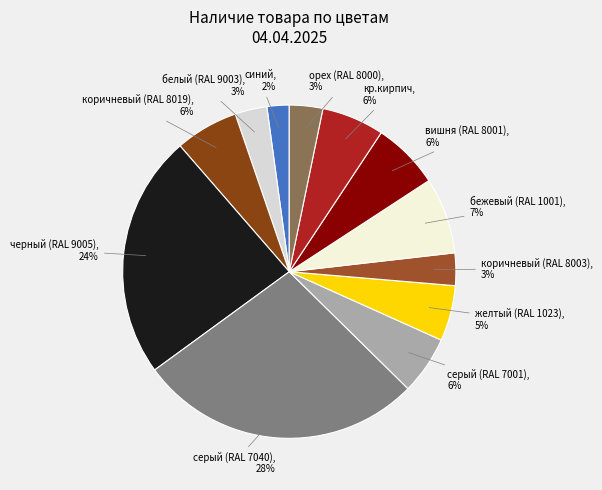

Which slice is the largest?

серый (RAL 7040)